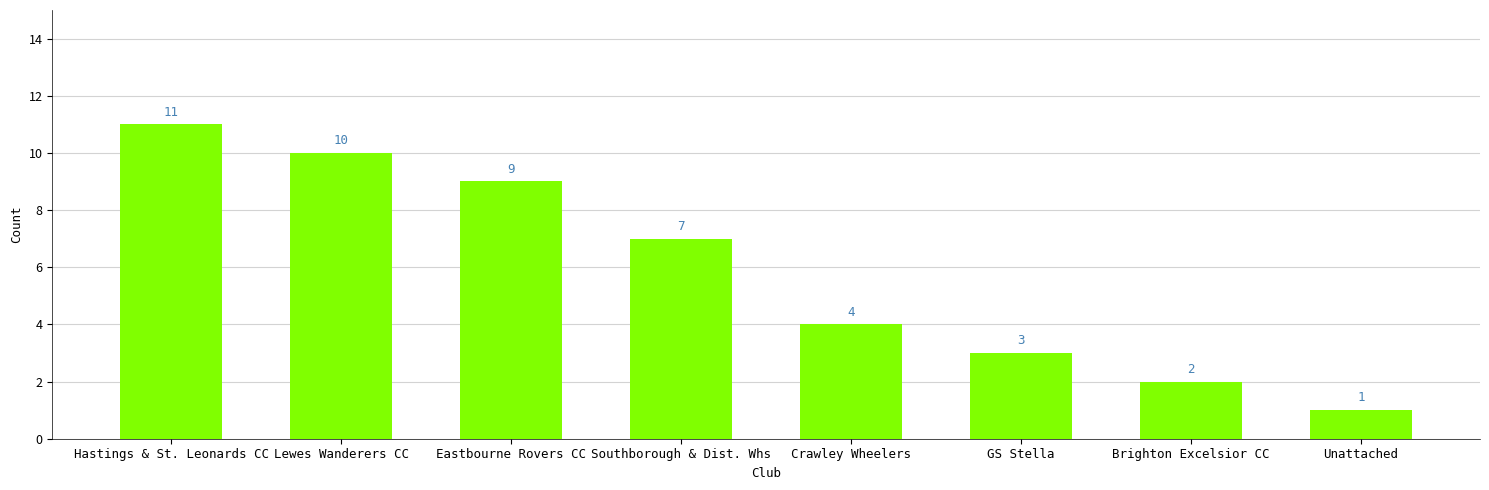

What is the difference between the values at Eastbourne Rovers CC and Unattached?

8